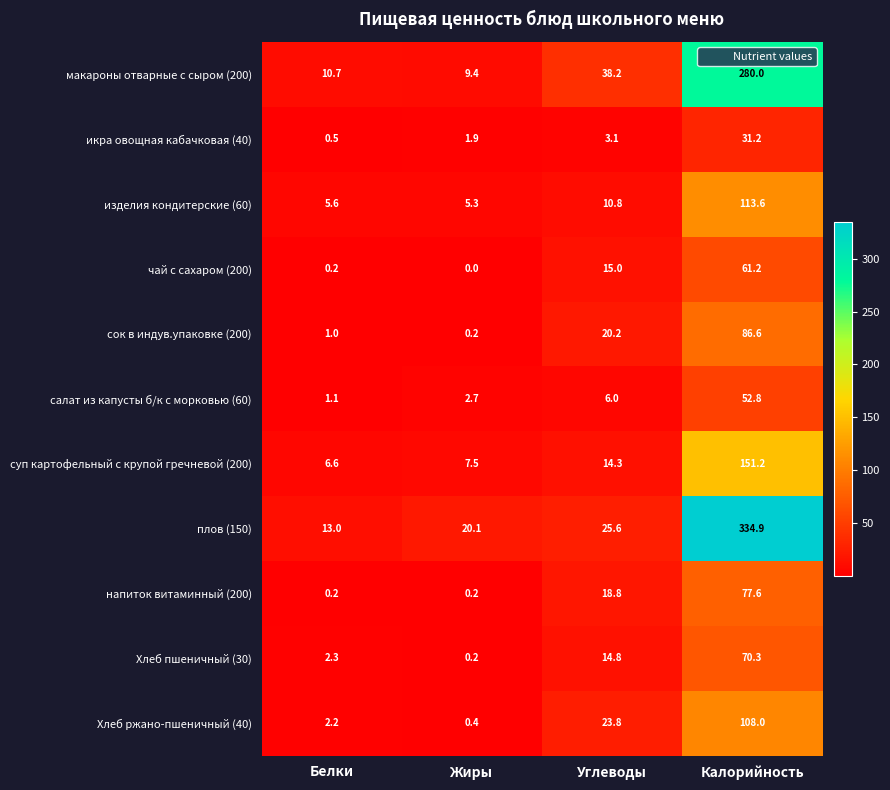

How many series are shown in this chart?

11